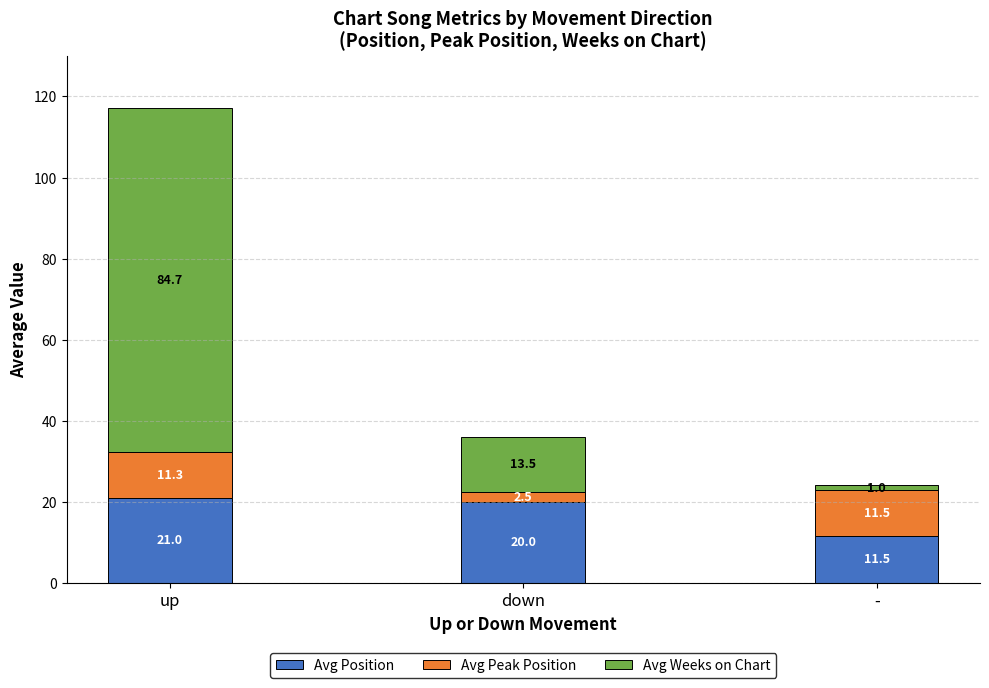

At which label does Avg Position first exceed 20?

up